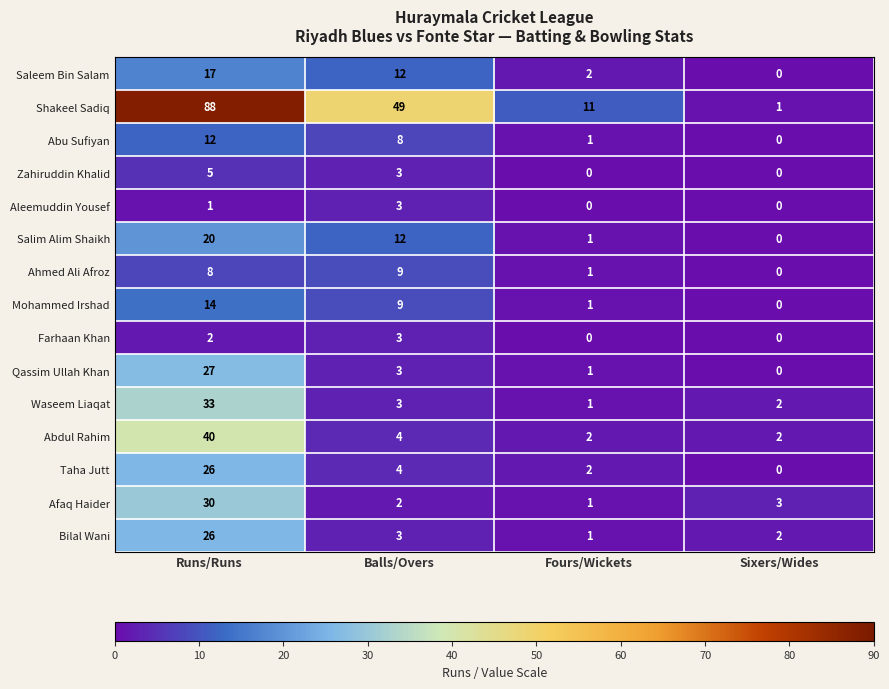

What is the difference between the maximum and minimum values in the Aleemuddin Yousef series?

3